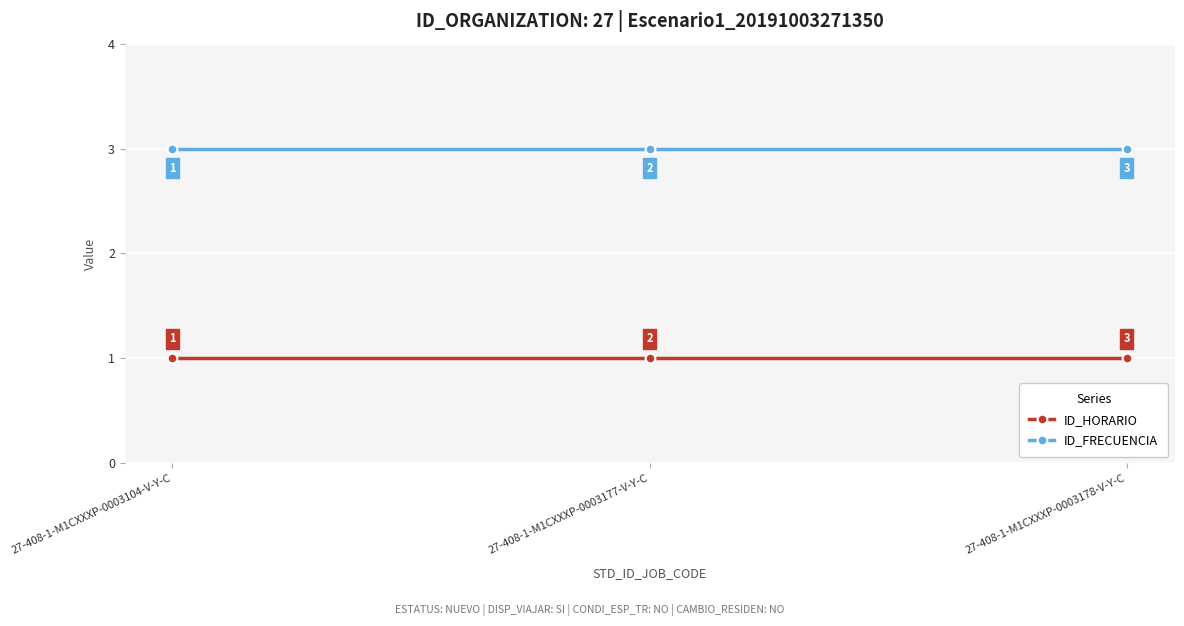

Rank the series by their maximum value, from highest to lowest.

ID_FRECUENCIA, ID_HORARIO